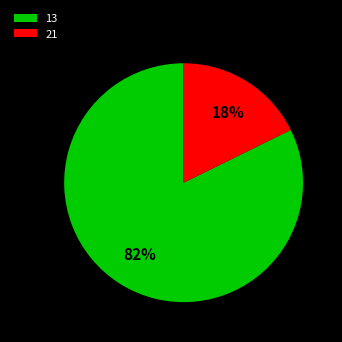

Count the number of slices in the pie.

2